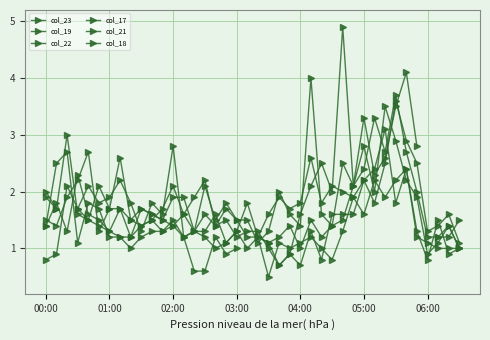

Does the chart display data point markers on the line(s)?

Yes